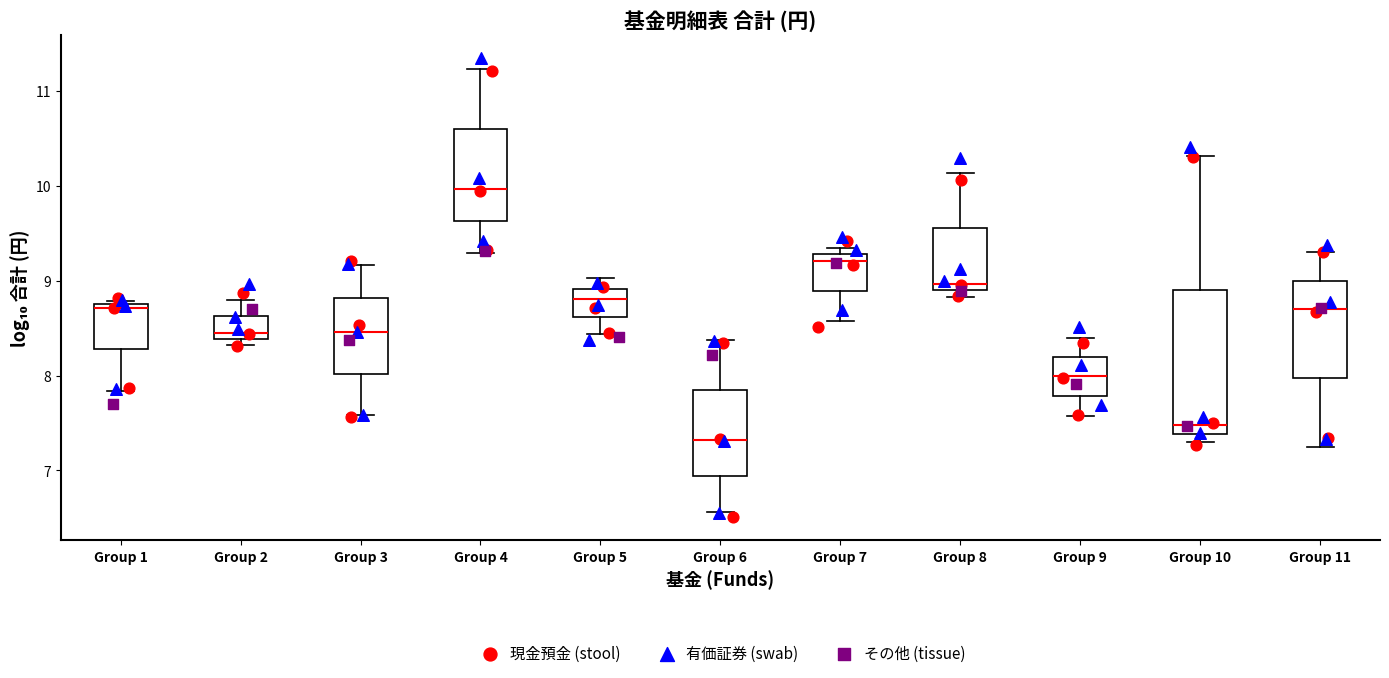

Reading left to right, transcribe this box plot: for each box, give where its median line is, the range the box spans, and where its two whiskers end, as read against the y-axis. The values are not printed on the chart, so give them approximately, as read against the axis.

Group 1: median 8.7 (just below the box's upper edge), box 8.3 to 8.7, whiskers 7.8 to 8.8
Group 2: median 8.5, box 8.4 to 8.6, whiskers 8.3 to 8.8
Group 3: median 8.5, box 8.0 to 8.8, whiskers 7.6 to 9.2
Group 4: median 10.0, box 9.6 to 10.6, whiskers 9.3 to 11.2
Group 5: median 8.8, box 8.6 to 8.9, whiskers 8.4 to 9.0
Group 6: median 7.3, box 6.9 to 7.8, whiskers 6.6 to 8.4
Group 7: median 9.2, box 8.9 to 9.3, whiskers 8.6 to 9.3 (just above the box's upper edge)
Group 8: median 9.0, box 8.9 to 9.5, whiskers 8.8 to 10.1
Group 9: median 8.0, box 7.8 to 8.2, whiskers 7.6 to 8.4
Group 10: median 7.5, box 7.4 to 8.9, whiskers 7.3 to 10.3
Group 11: median 8.7, box 8.0 to 9.0, whiskers 7.3 to 9.3